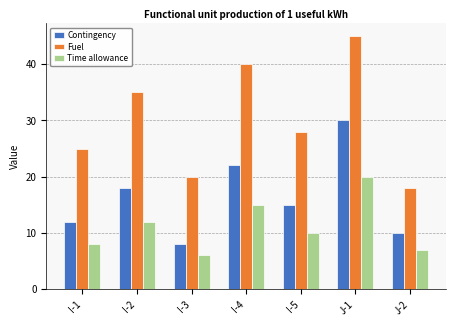

At which category does the chart reach its peak across all series?

J-1